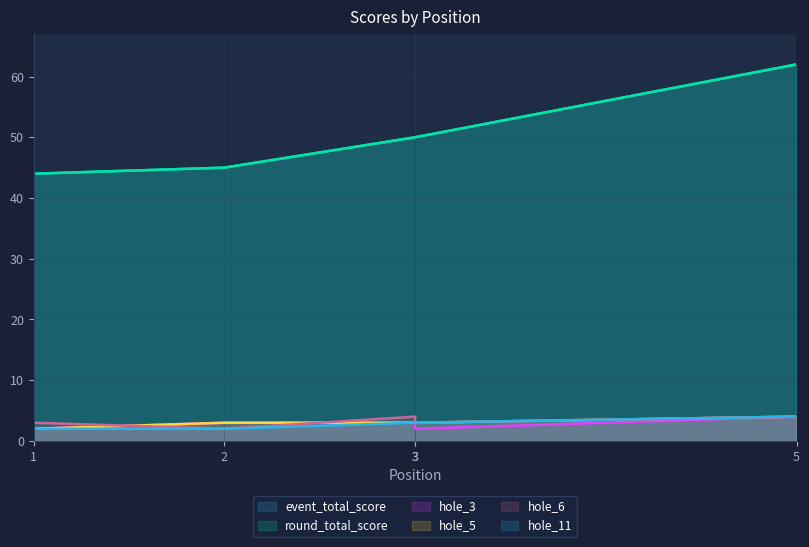

Reading left to right, extract all data points from this chart.

event_total_score: 44	45	50	50	62
round_total_score: 44	45	50	50	62
hole_3: 2	3	3	2	4
hole_5: 2	3	3	3	4
hole_6: 3	2	4	3	4
hole_11: 2	2	3	3	4